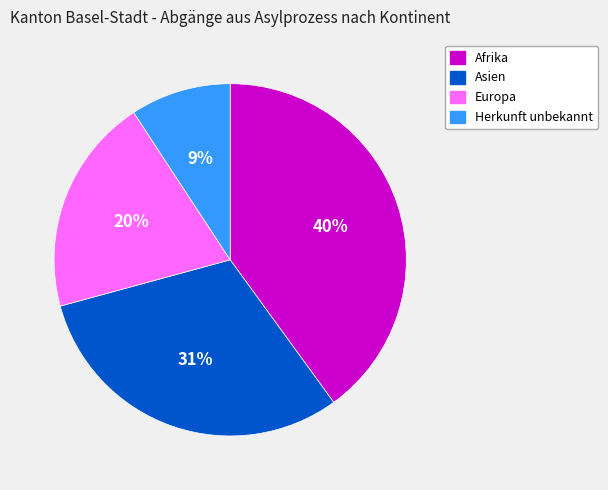

Which has a higher value, Afrika or Herkunft unbekannt?

Afrika